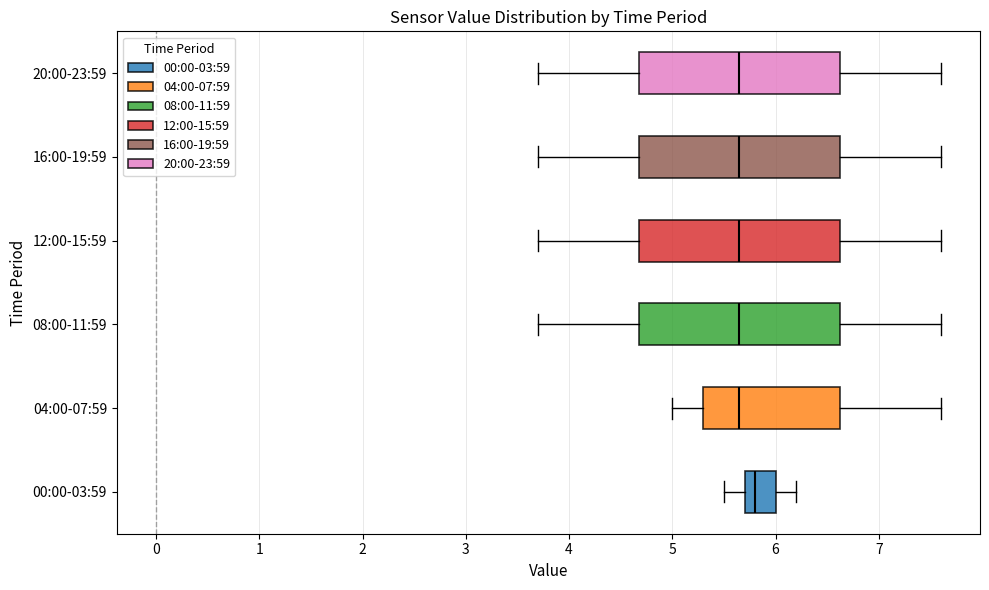

Which box's median line is the furthest to the right?

00:00-03:59